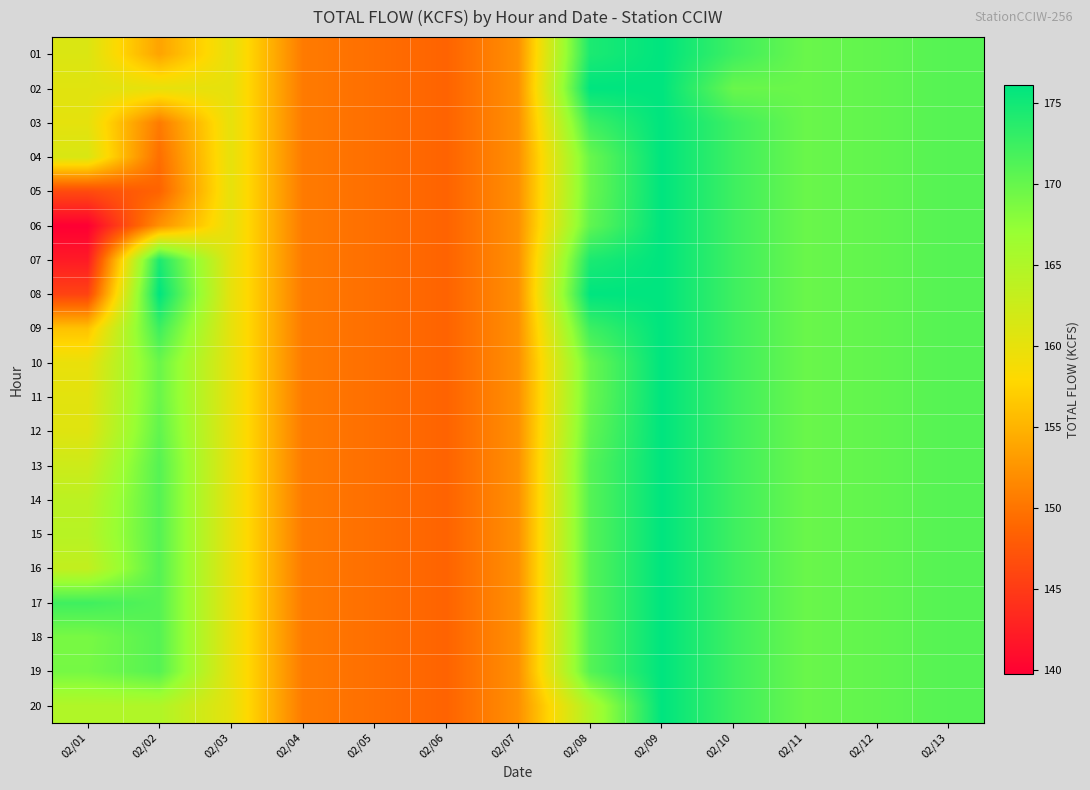

What is the difference between the highest and lowest values at 02/08?

11.2